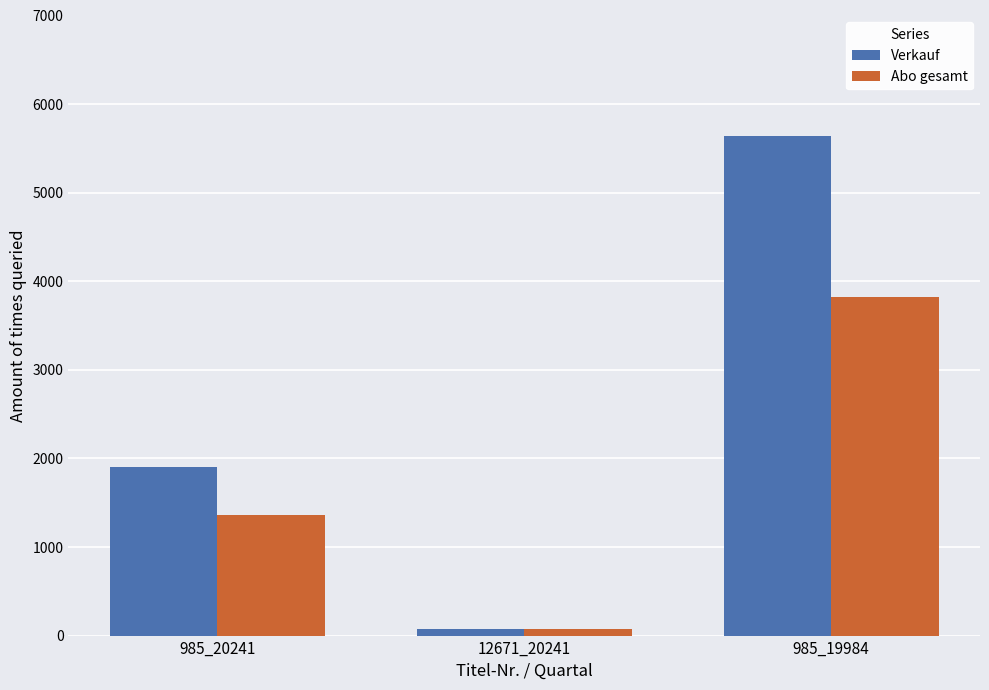

Rank the categories by Abo gesamt value from highest to lowest.

985_19984, 985_20241, 12671_20241